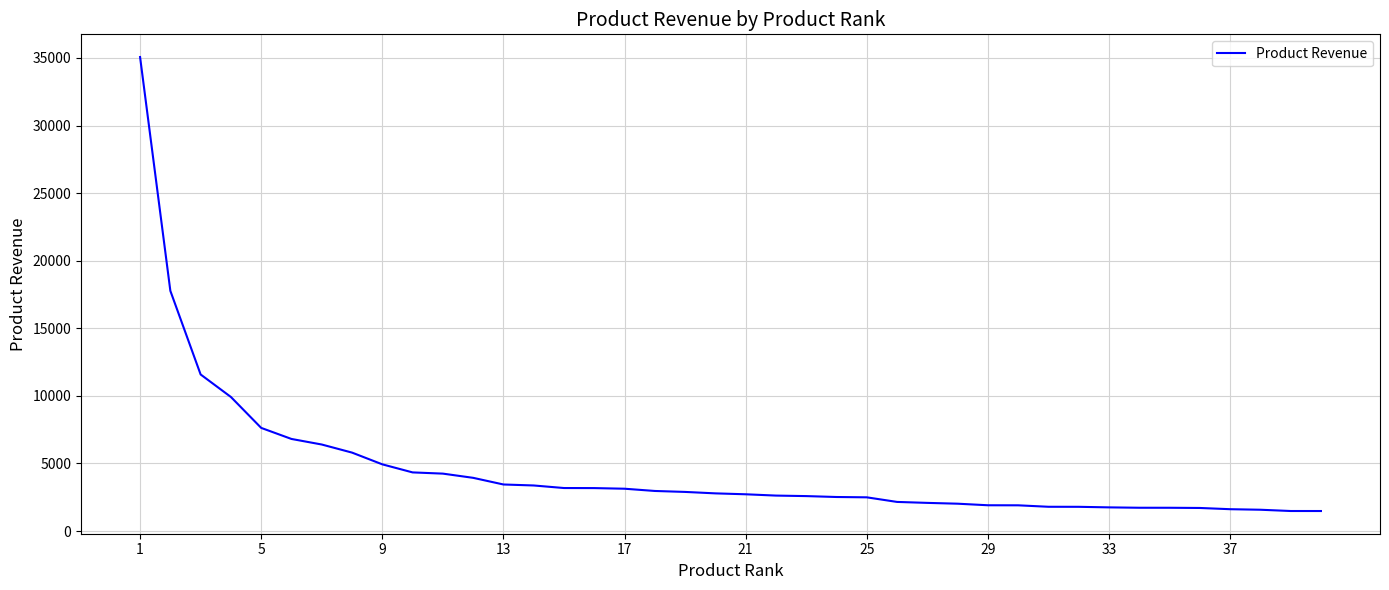

What is the minimum value shown in the chart?

1482.3